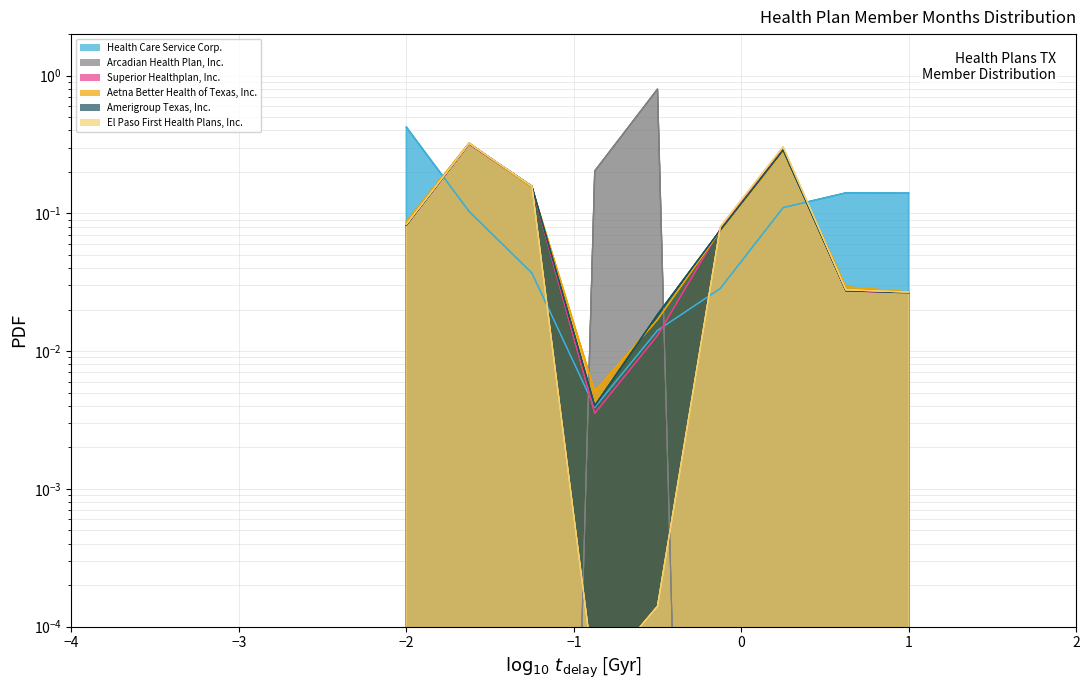

Rank the series by their maximum value, from highest to lowest.

Arcadian Health Plan, Inc., Health Care Service Corp., Aetna Better Health of Texas, Inc., El Paso First Health Plans, Inc., Amerigroup Texas, Inc., Superior Healthplan, Inc.